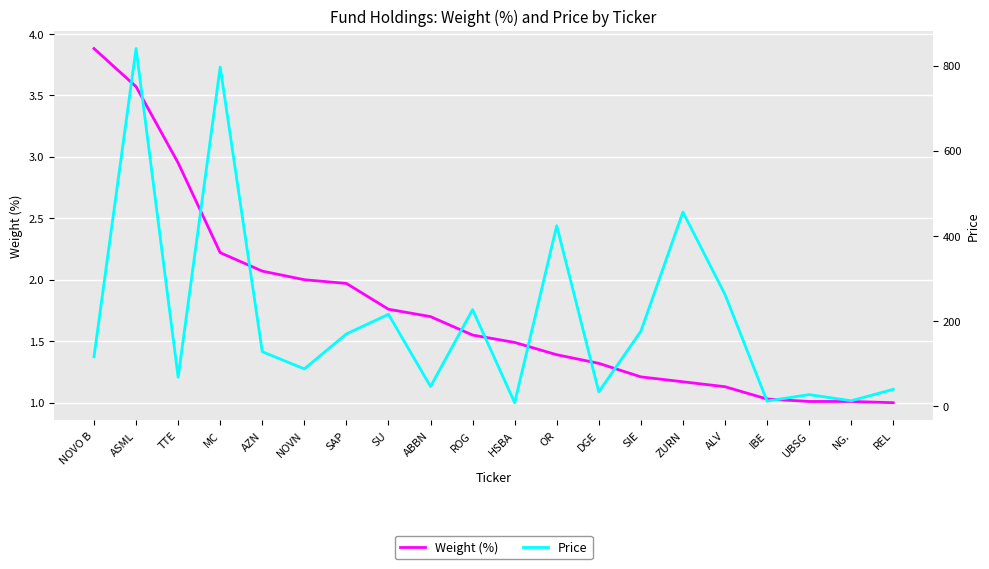

Which series has the largest range (max minus min)?

Price